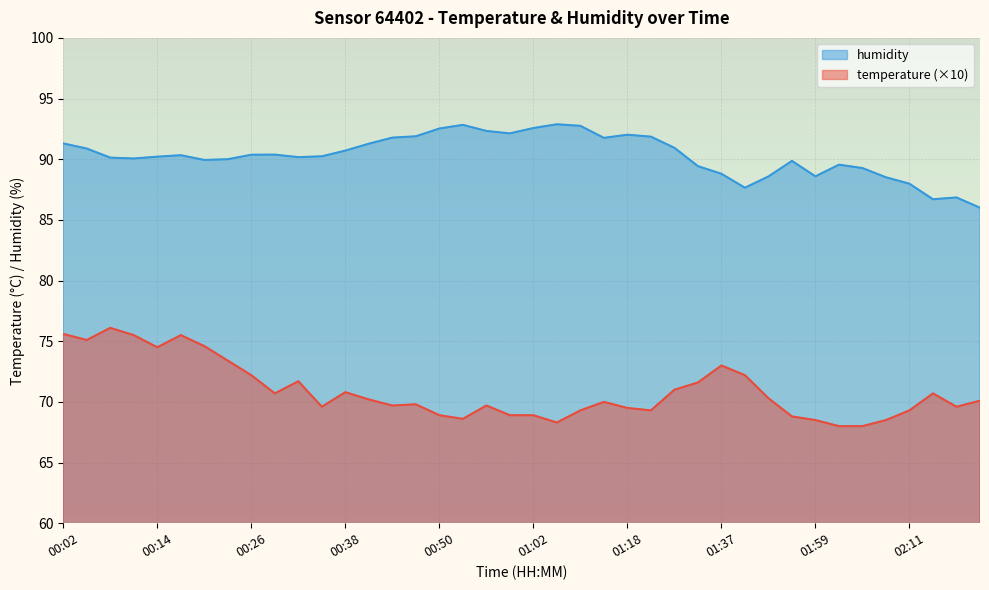

Which series has the widest spread of values?

temperature (×10)